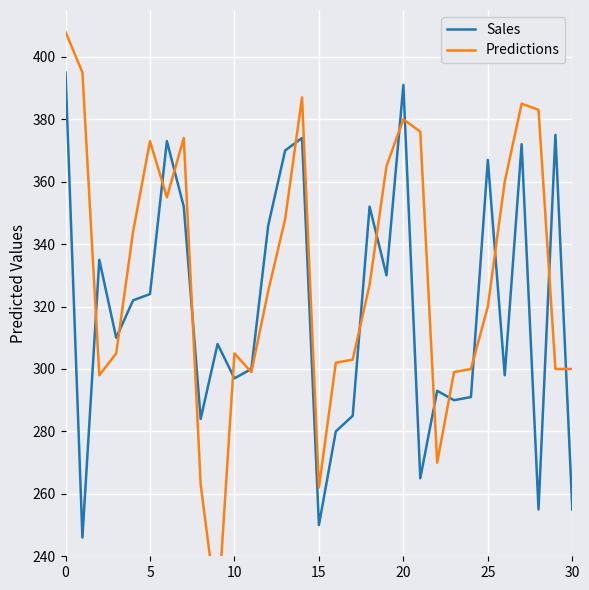

How many data points in Sales are less than 310?

15